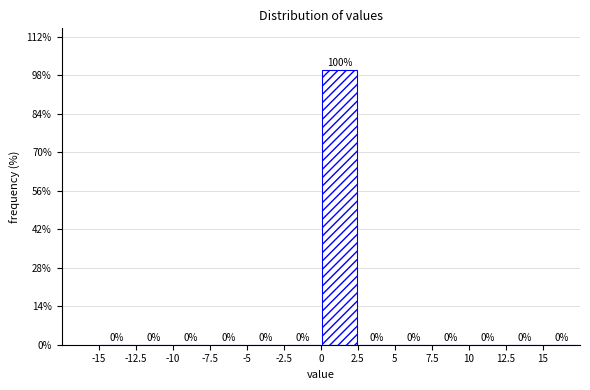

What is the height of the bar covering 0.0 to 2.5 on the x-axis?

100